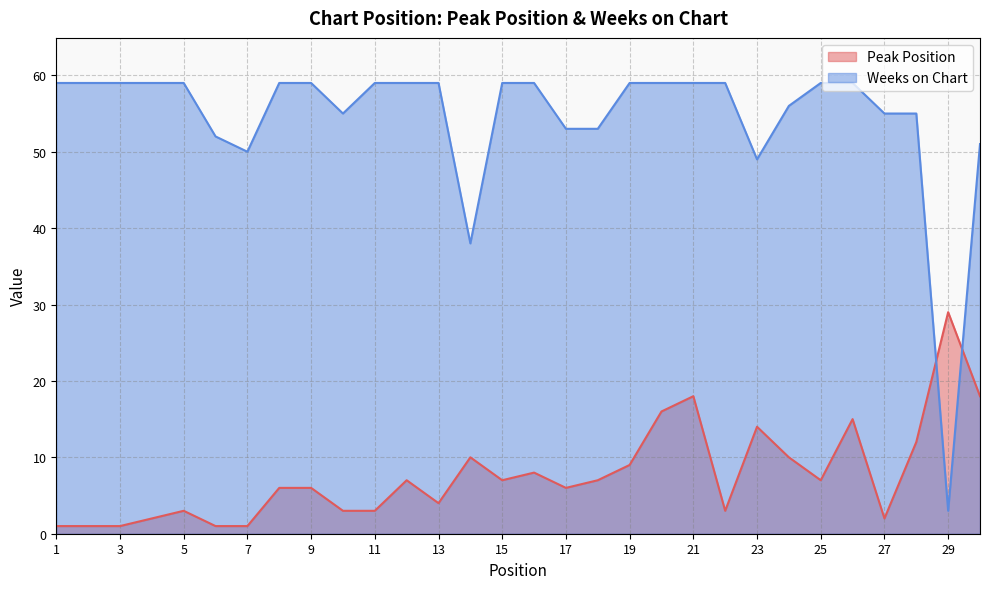

What is the value of the Peak Position point at the 30th from the left?

18